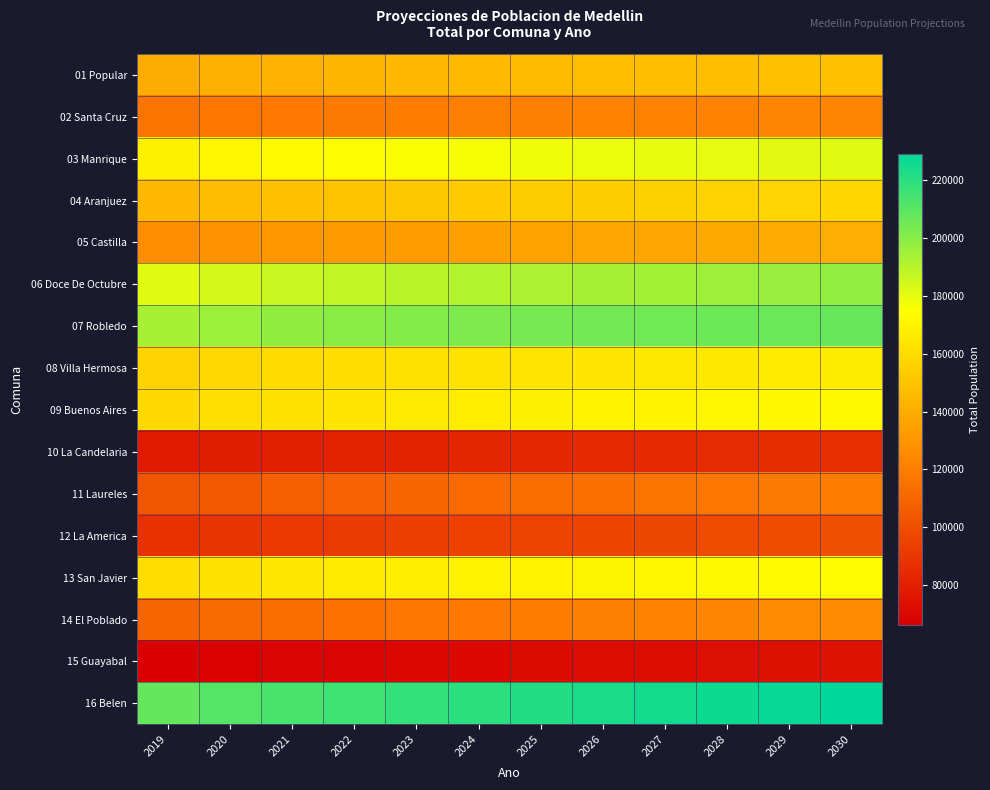

What is the spread (max minus min) of values at 2026?

151468